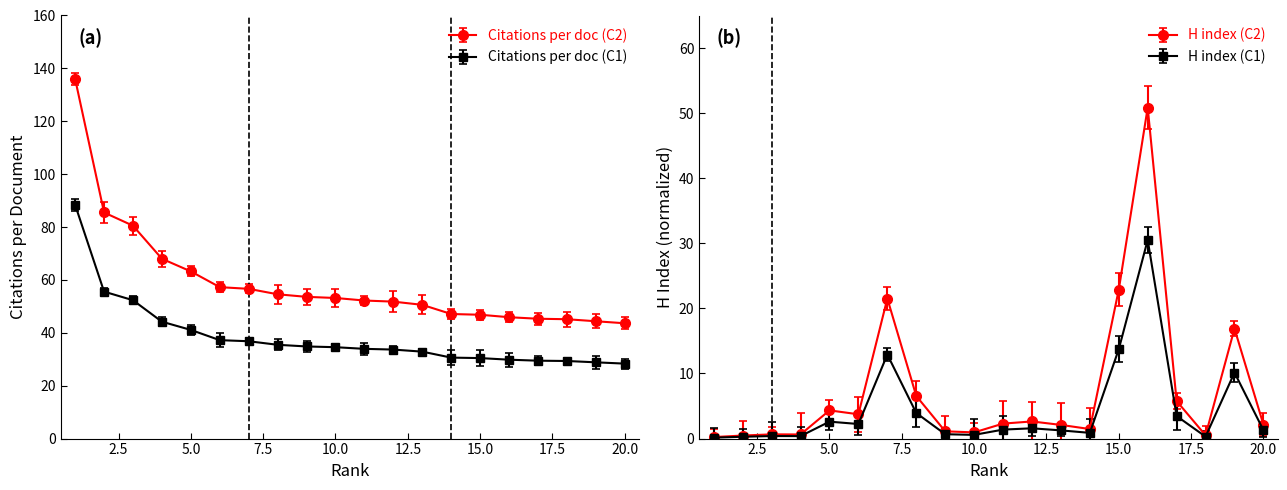

What is the difference between the maximum and minimum values in the Citations per document series?

92.4